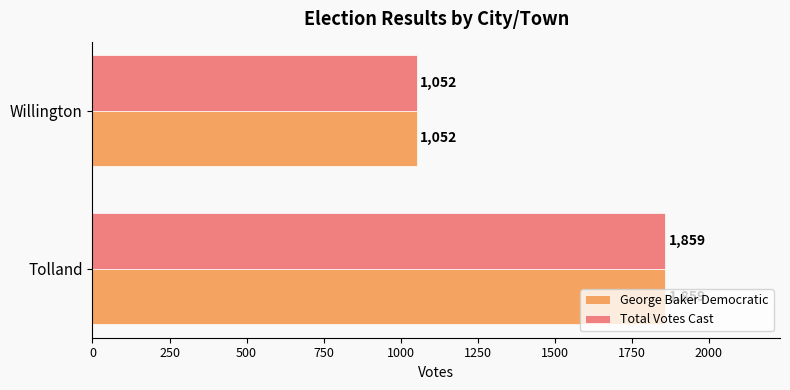

What is the average value of the George Baker Democratic series?

1456